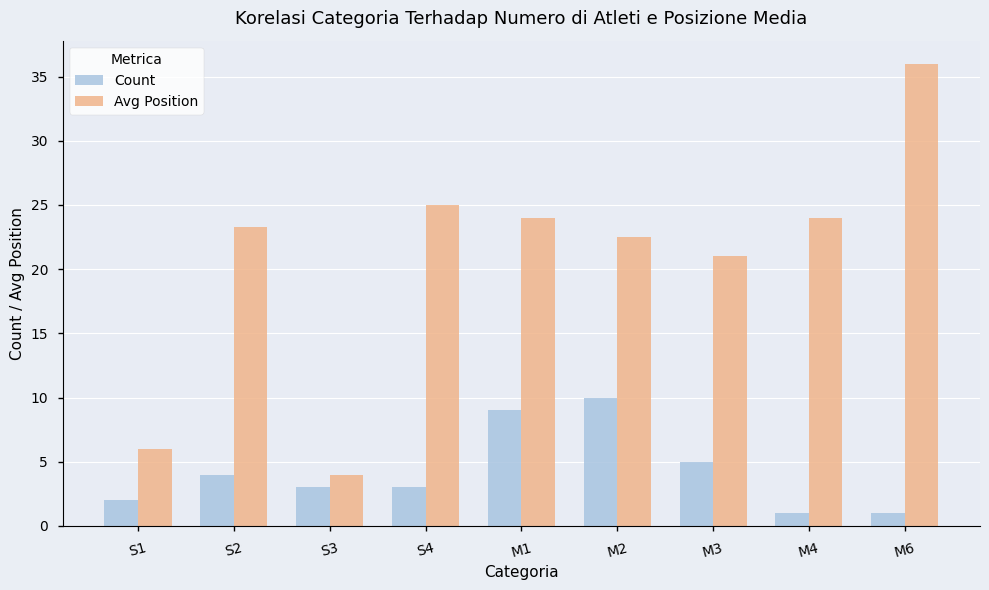

At M3, list the series in order from largest to smallest.

Avg Position, Count